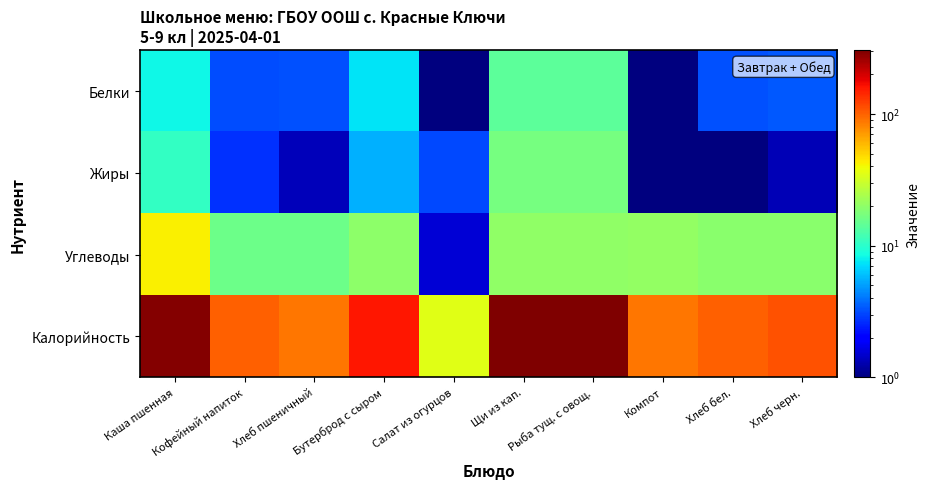

At how many categories does at least one series exceed 151?

4